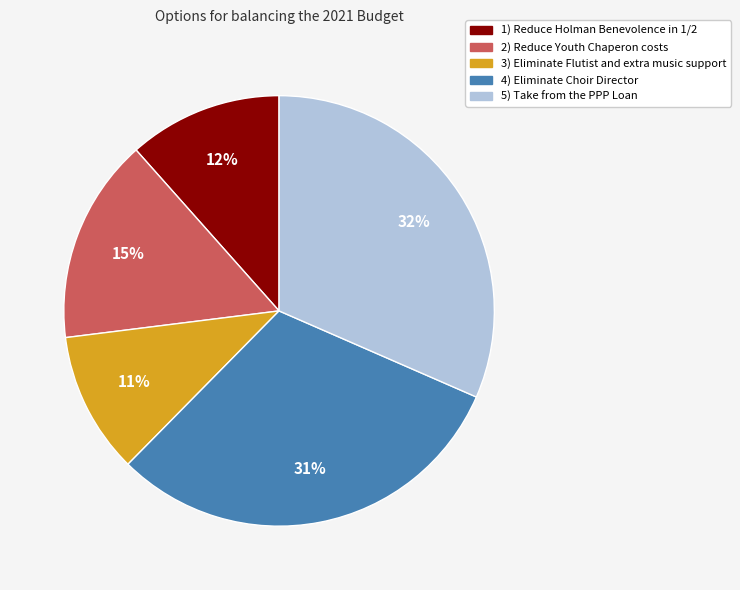

Is it true that 4) Eliminate Choir Director is 31% of the pie?

True